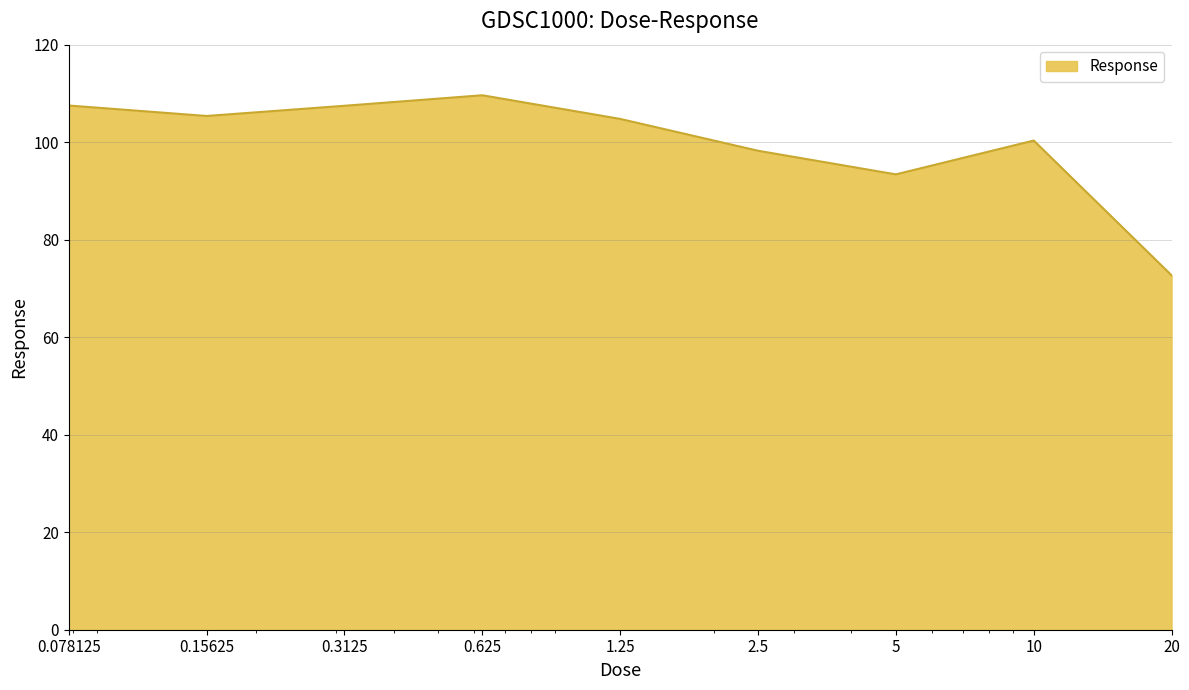

What is the minimum value shown in the chart?

72.7